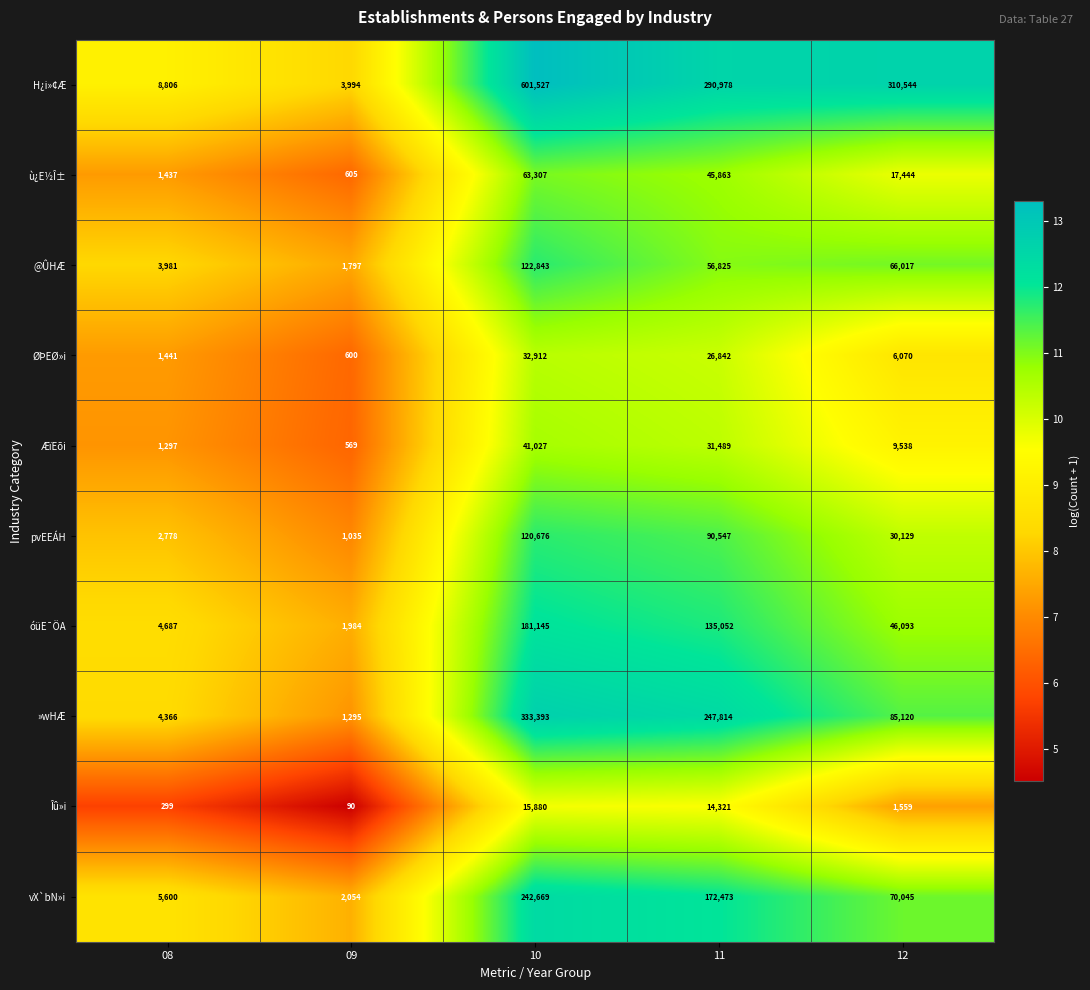

Where does the Îû»i series first go above 1559?

10